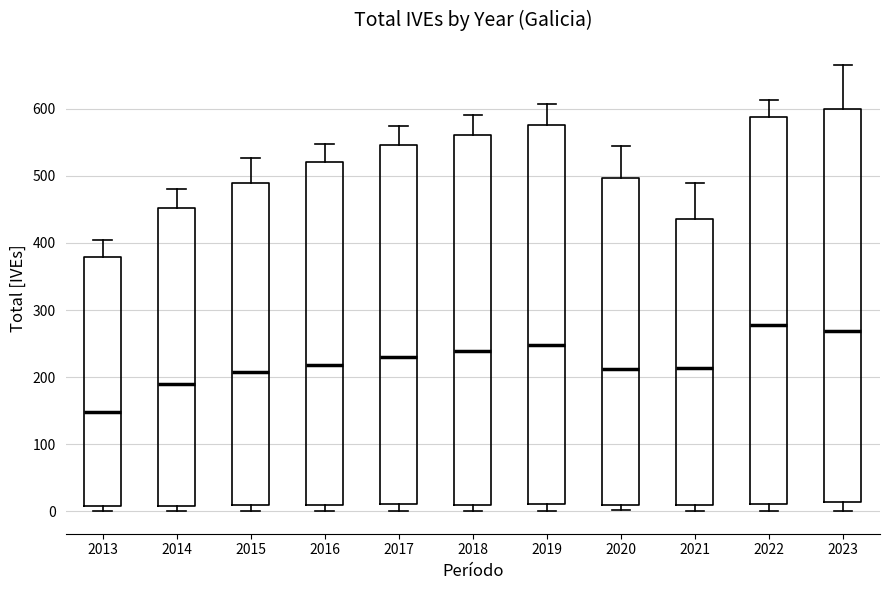

Which box's median line is the lowest?

2013